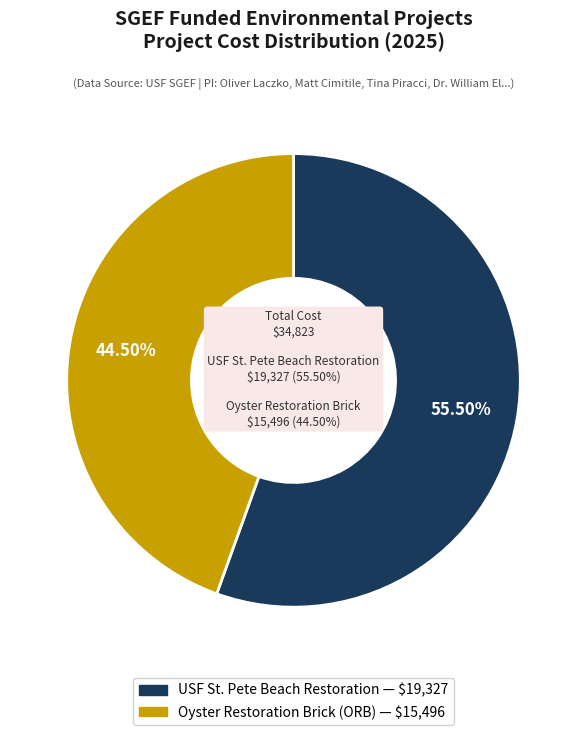

What percentage is the USF St. Pete Beach Restoration slice, to the nearest percent?

56%